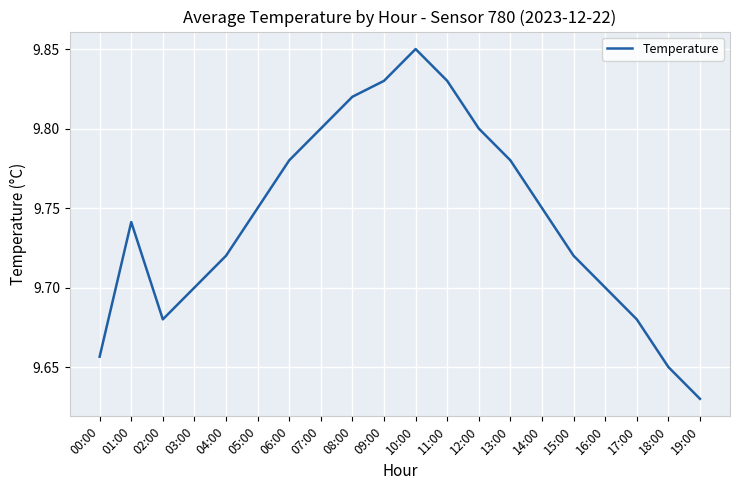

Which label corresponds to the largest value in the chart?

10:00